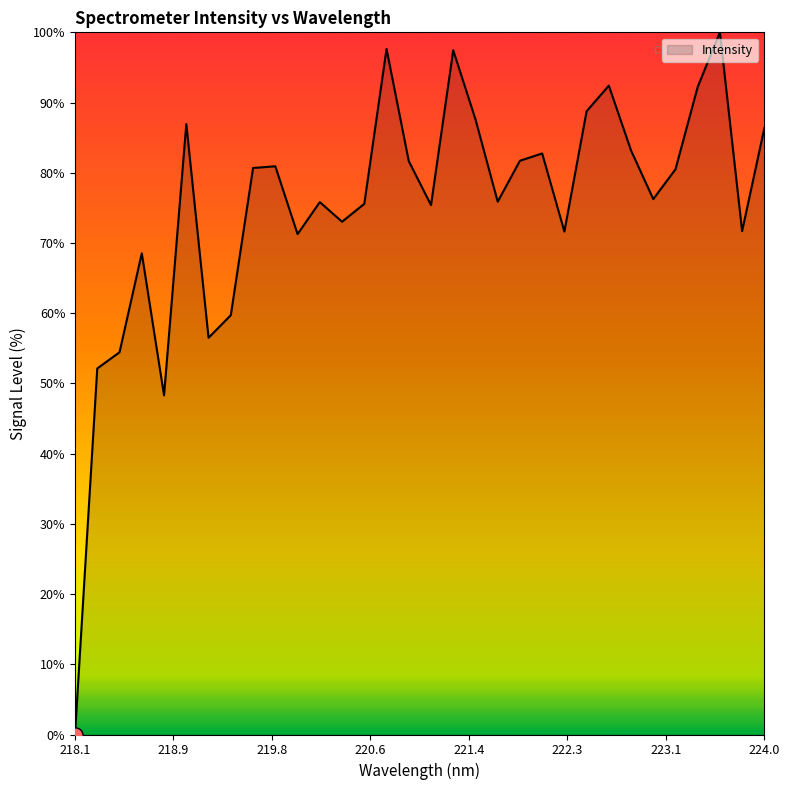

What is the greatest value displayed?

100.0